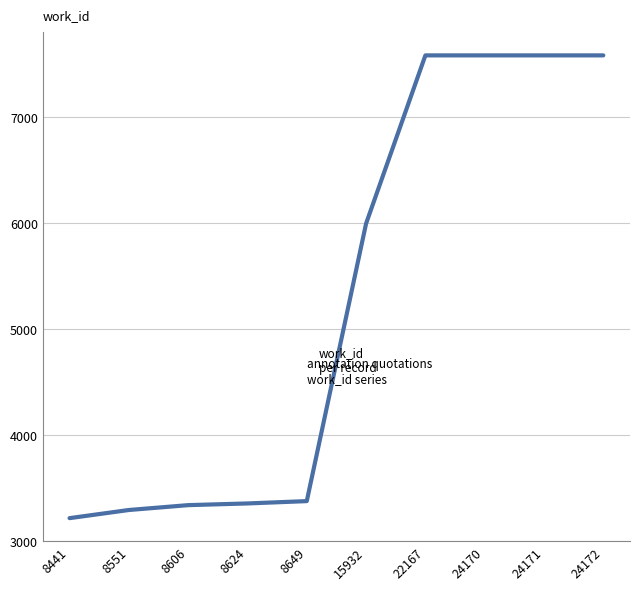

At which category does the chart reach its minimum across all series?

8441